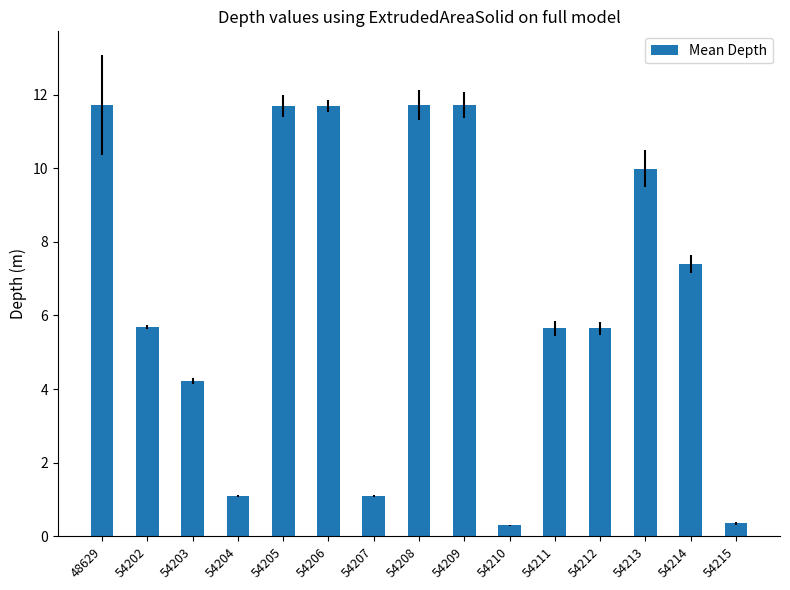

What is the change in value from 54205 to 54207?

-10.6